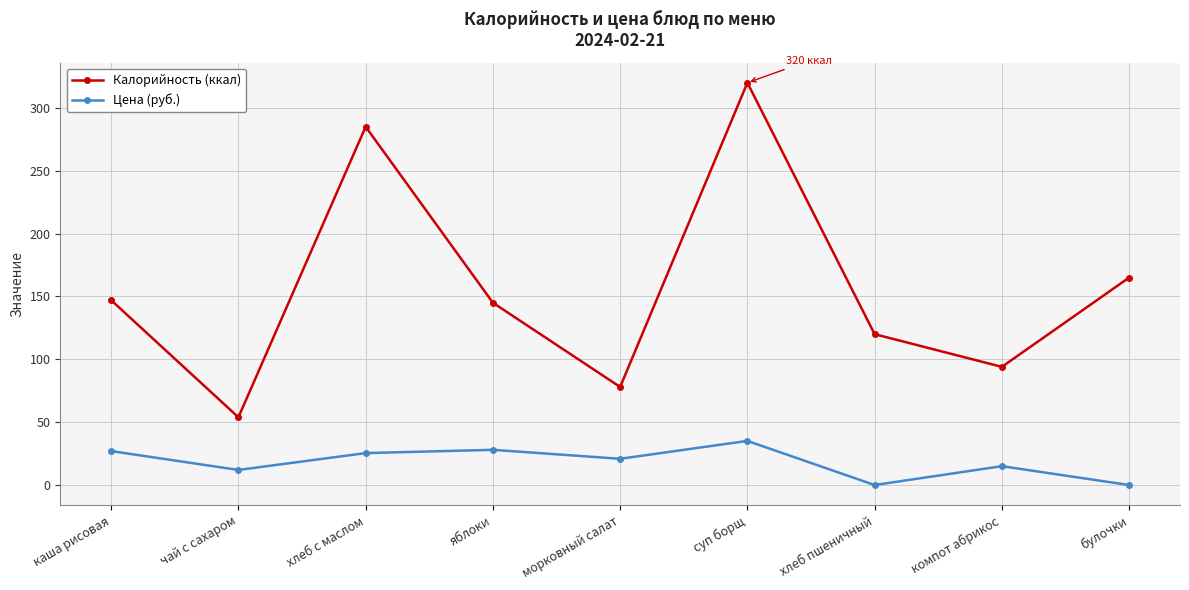

What is the difference between the highest and lowest values at хлеб с маслом?

259.6